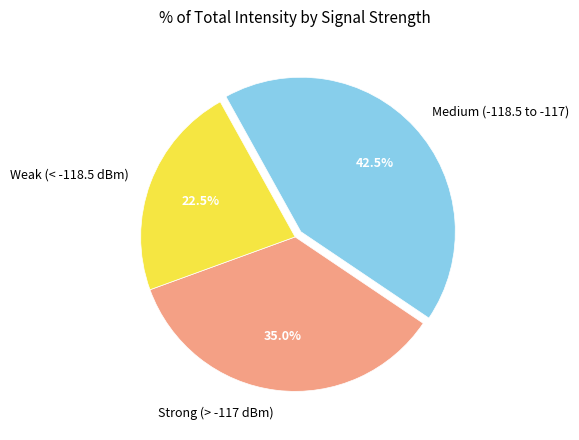

Is there any slice that represents more than half of the pie?

No